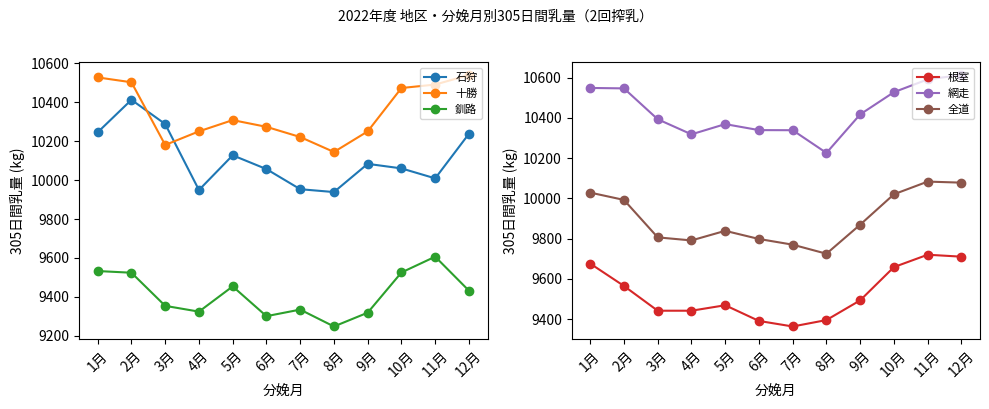

Rank the series at 2月 from lowest to highest value.

釧路, 根室, 全道, 石狩, 十勝, 網走